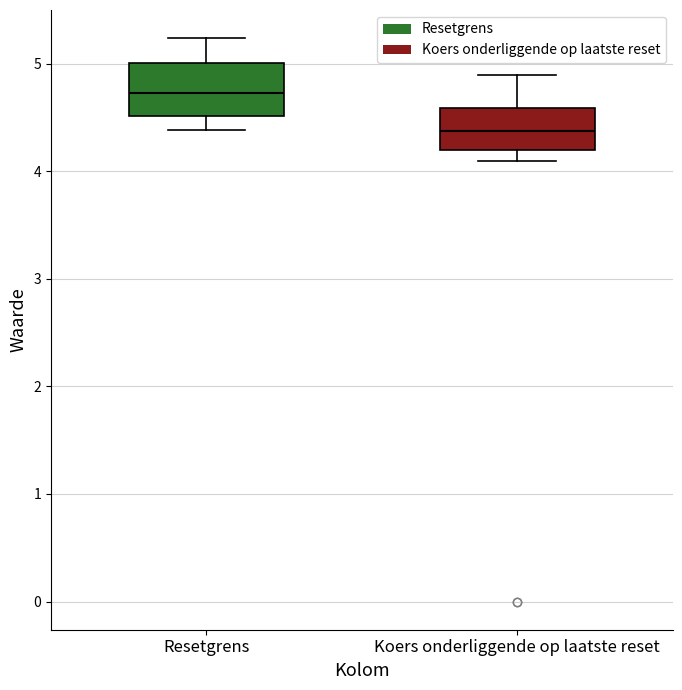

Where is the upper edge of the box for Koers onderliggende op laatste reset on the y-axis? The values are not printed on the chart, so give them approximately, as read against the axis.

4.6